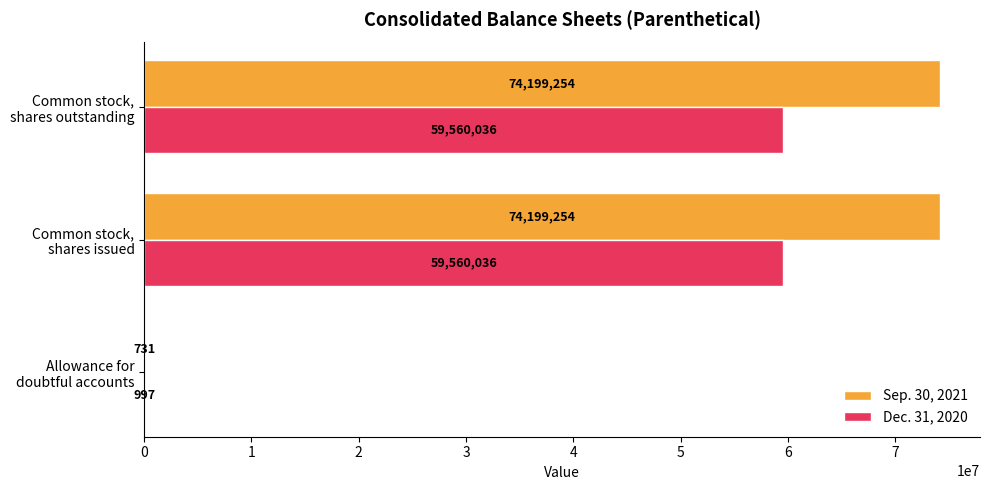

What is the greatest value displayed?

74199254